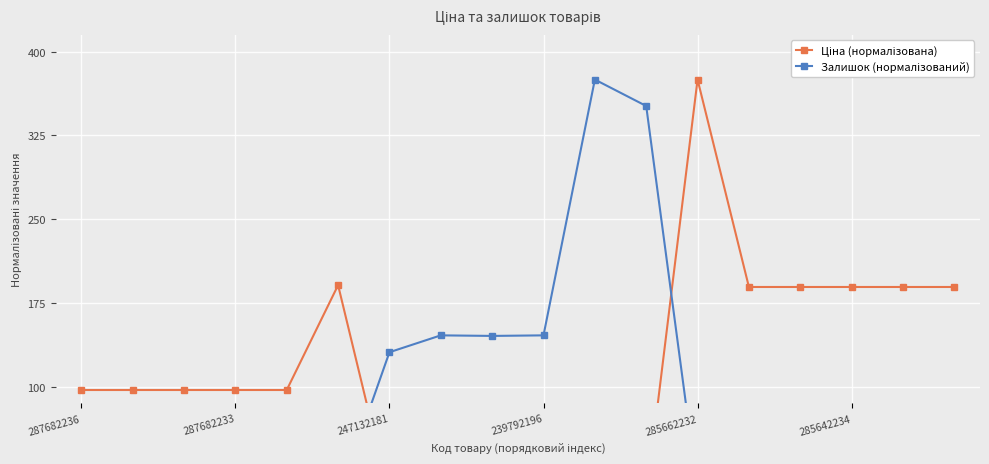

At which category does the chart reach its minimum across all series?

287682236